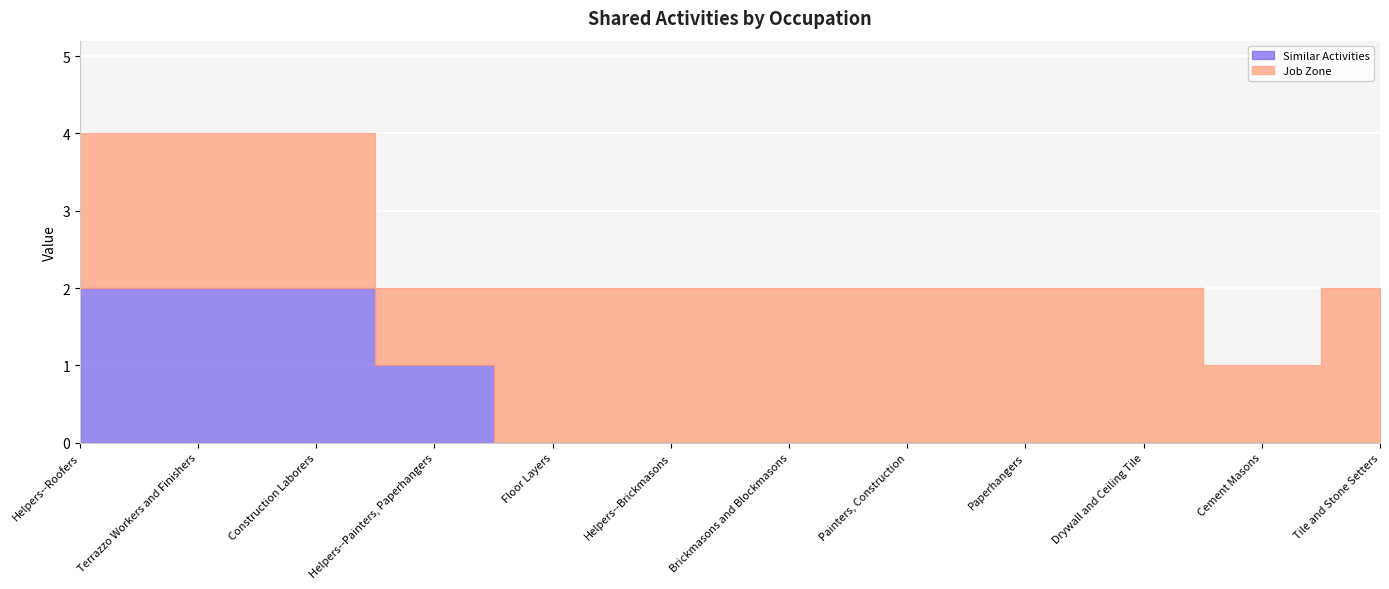

True or false: Similar Activities and Job Zone cross at least once.

False